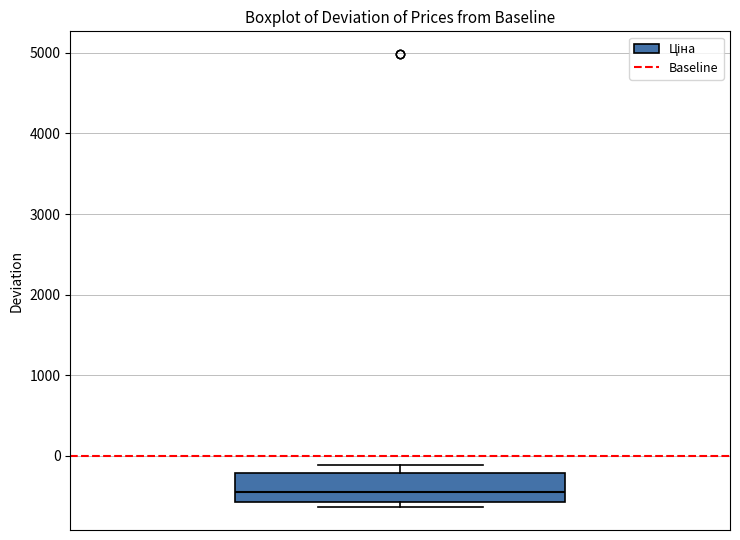

Where is the lower edge of the box on the y-axis? The values are not printed on the chart, so give them approximately, as read against the axis.

-600